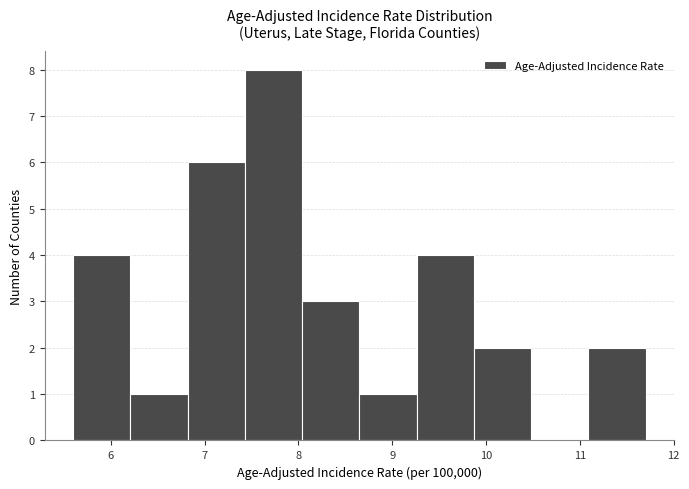

Reading left to right, transcribe this chart: for each bar, give the range it covers on the x-axis and its height. Neither the bar edges nor the heights are printed on the chart, so give them approximately, as read against the axes.

5.60 to 6.21: 4
6.21 to 6.82: 1
6.82 to 7.43: 6
7.43 to 8.04: 8
8.04 to 8.65: 3
8.65 to 9.26: 1
9.26 to 9.87: 4
9.87 to 10.48: 2
10.48 to 11.09: 0
11.09 to 11.70: 2